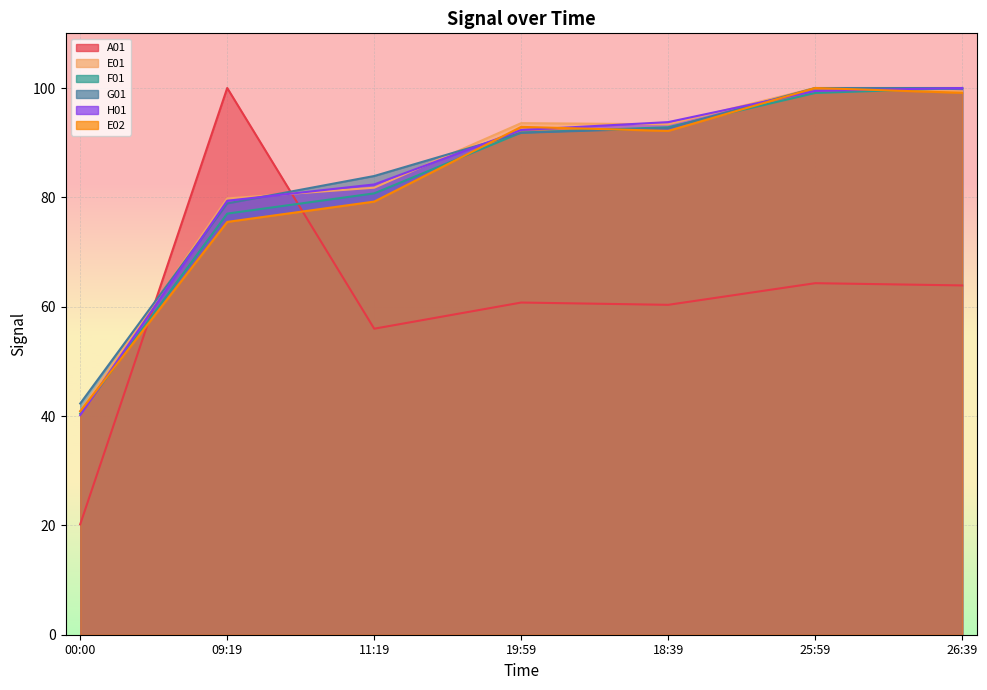

Which series ends up on top after the final intersection of G01 and E01?

E01